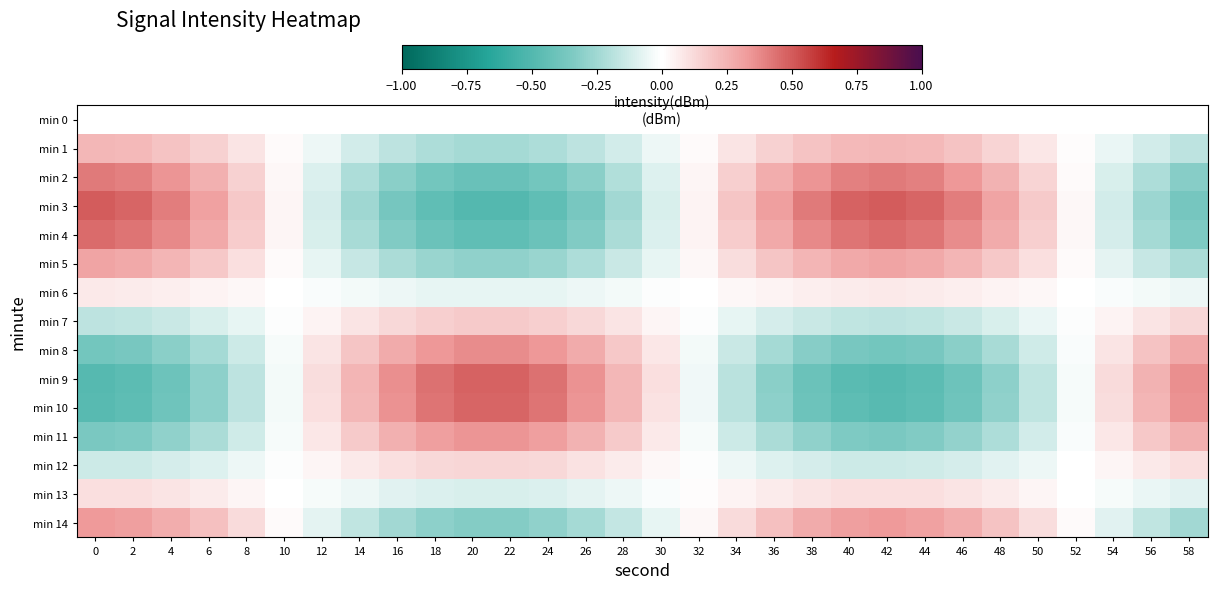

Which series has the widest spread of values?

min 3